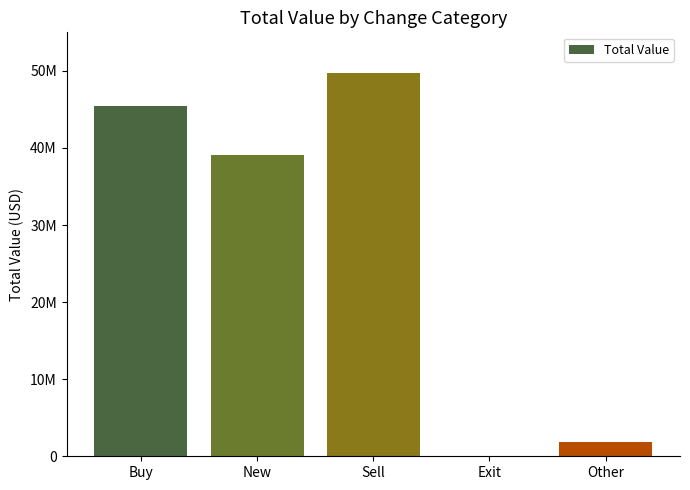

What is the difference between the maximum and minimum values?

49705000